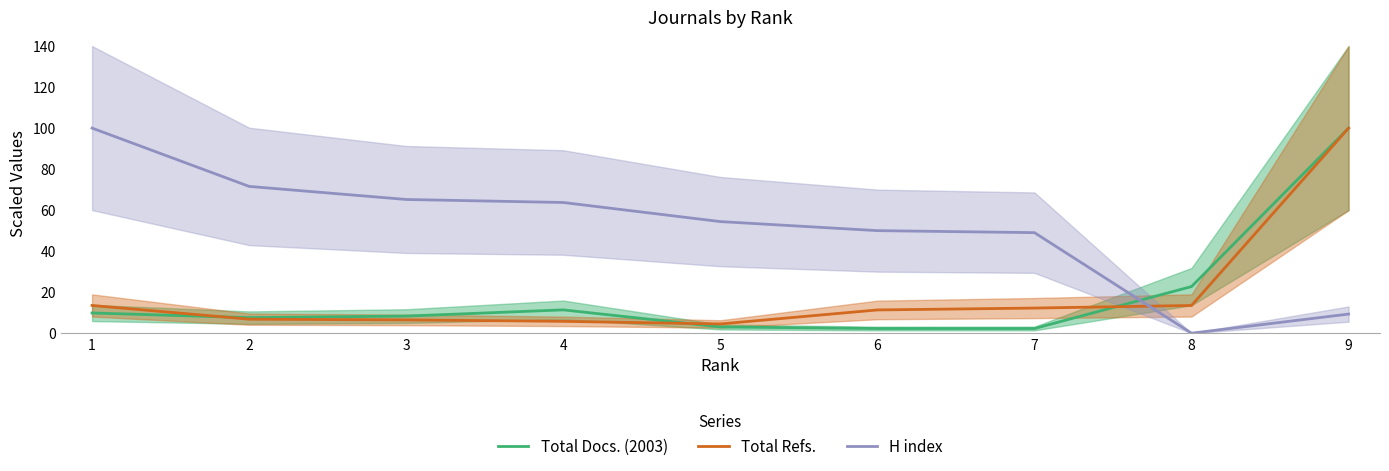

What is the spread (max minus min) of values at 8?

22.7